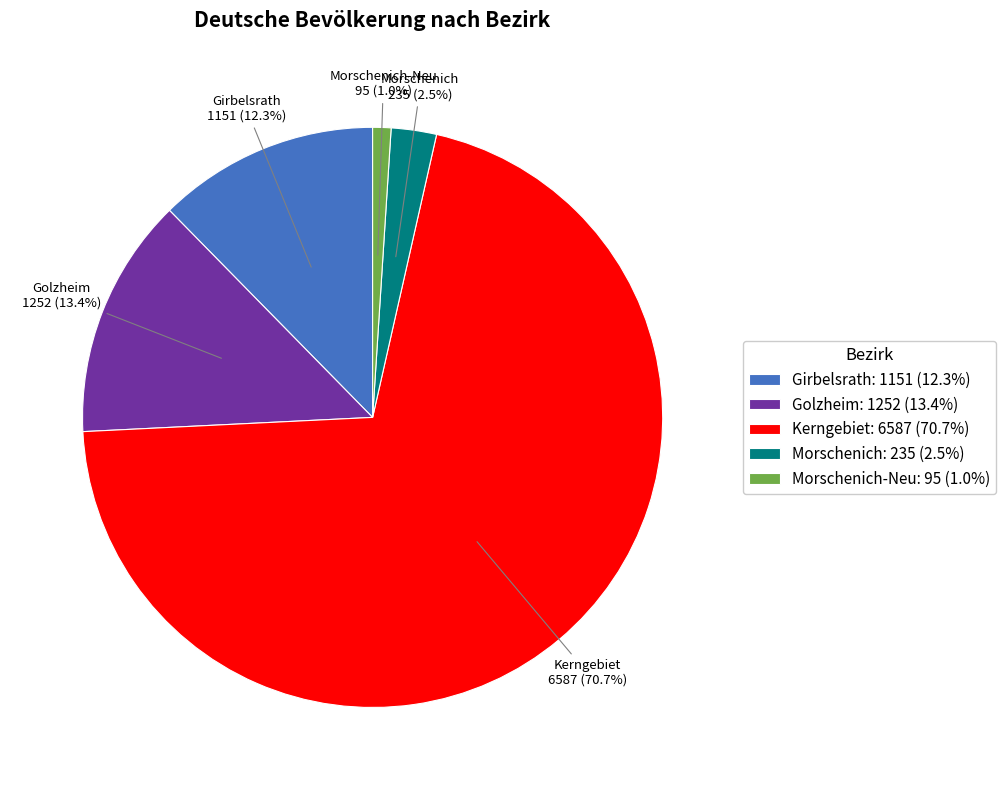

To the nearest percent, what is the combined percentage of Golzheim and Morschenich-Neu?

14%